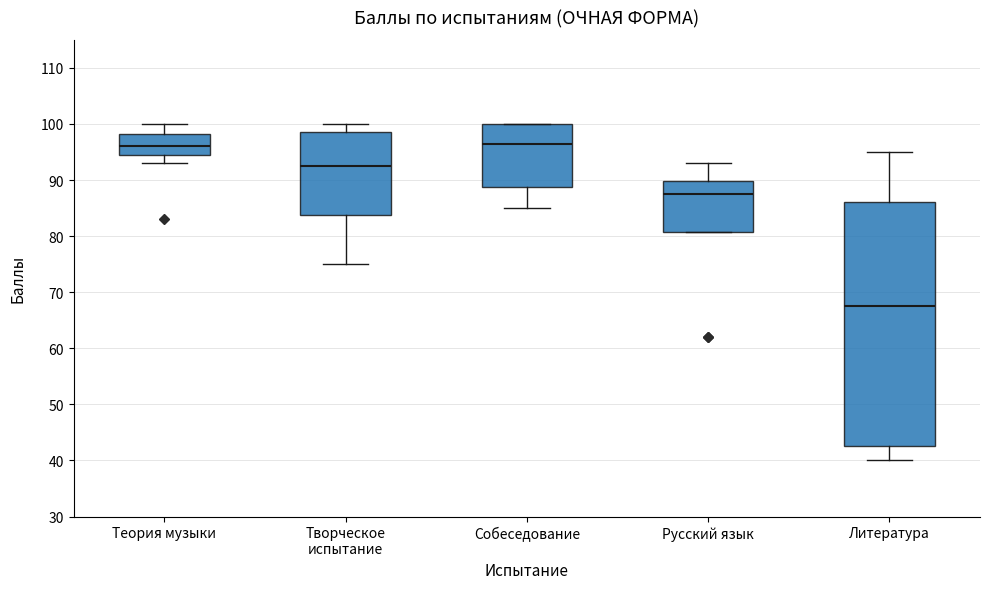

Where does the lower whisker of the box for Творческое испытание end on the y-axis? The values are not printed on the chart, so give them approximately, as read against the axis.

75